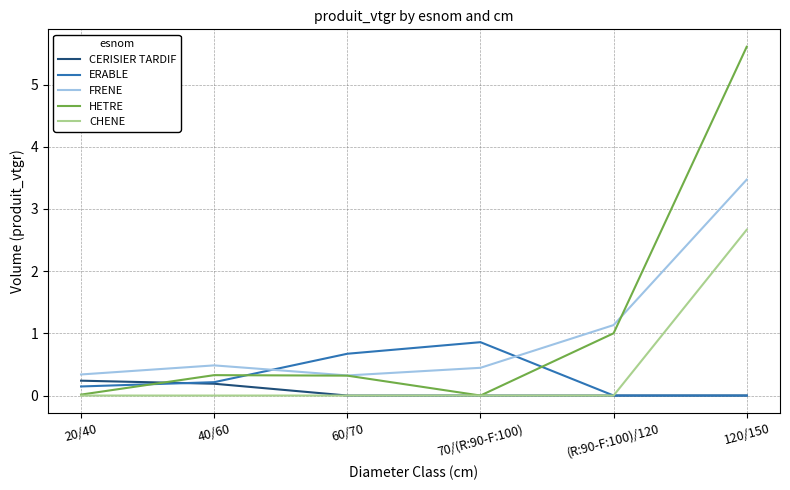

Which series has the widest spread of values?

HETRE